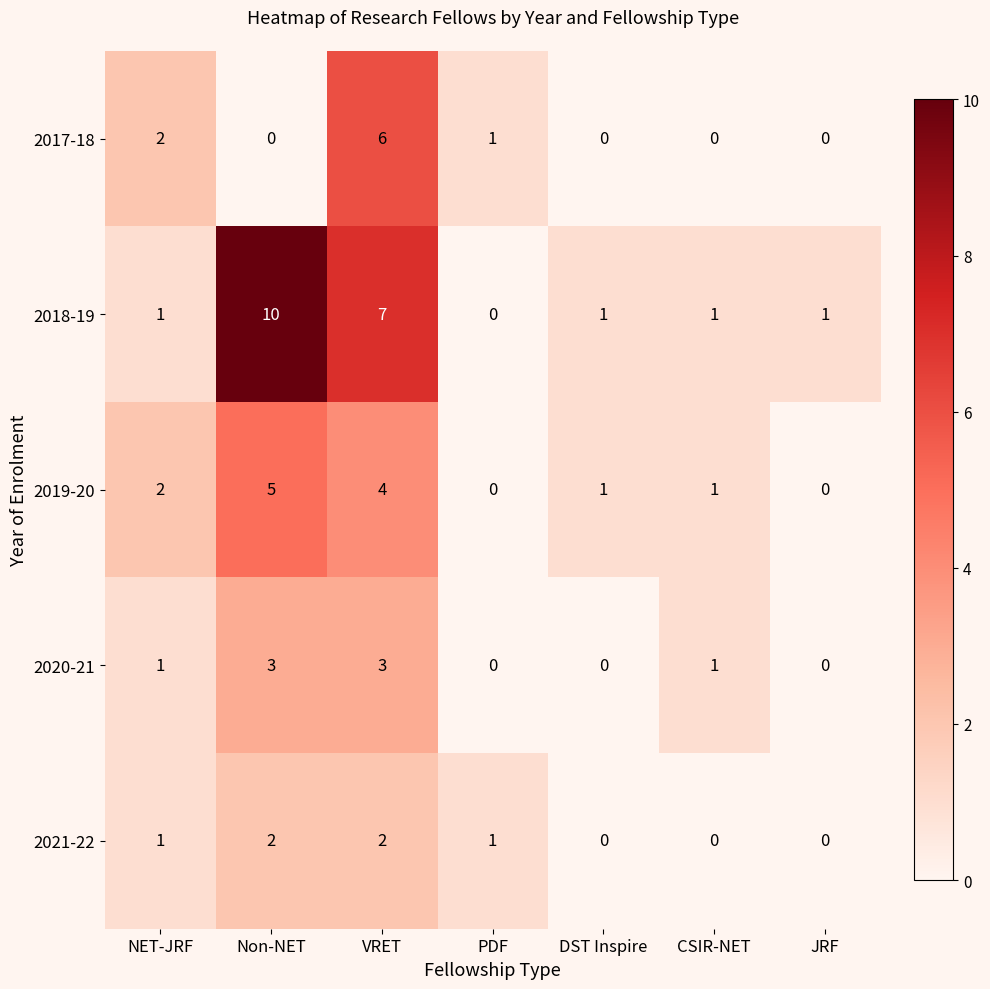

Rank the series by their maximum value, from highest to lowest.

2018-19, 2017-18, 2019-20, 2020-21, 2021-22